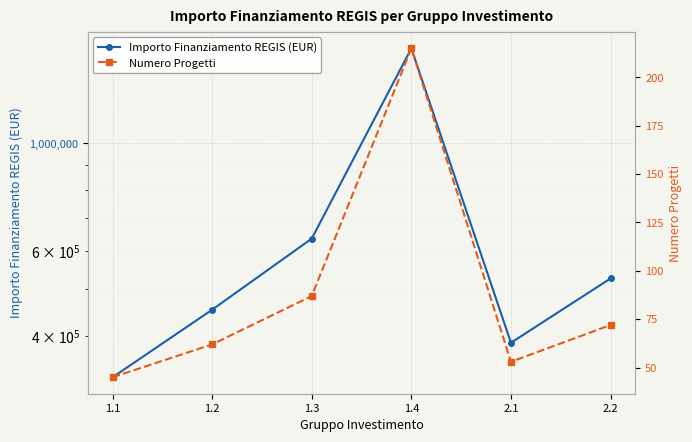

Where does the Importo Finanziamento REGIS (EUR) series first go above 525672?

1.3